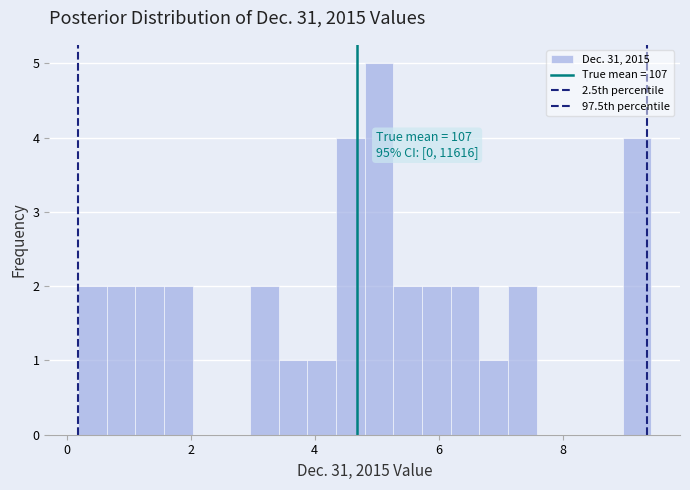

Read against the x-axis, roughly where is the centre of the tallest bar?

5.0